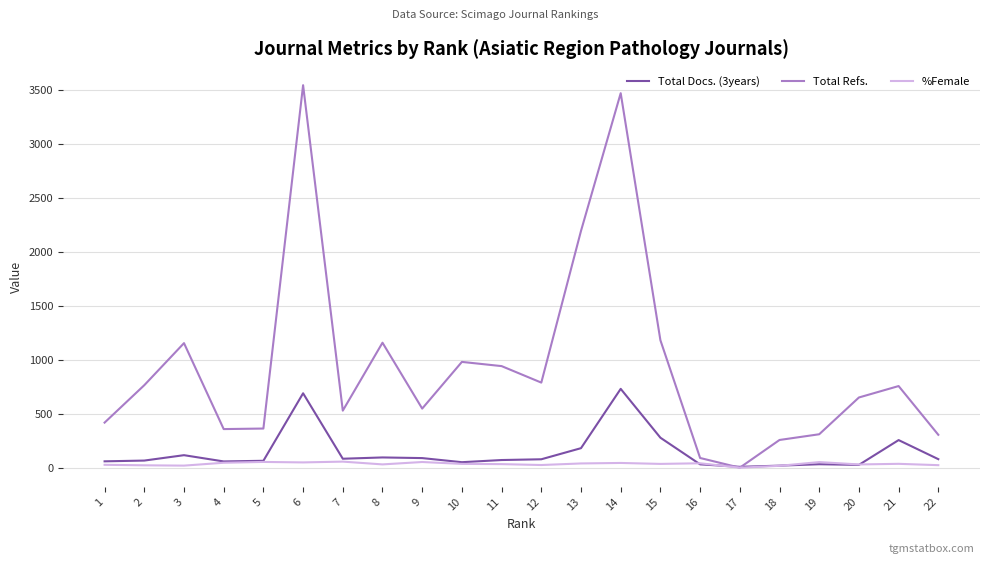

Where does the Total Refs. series first go above 757?

2